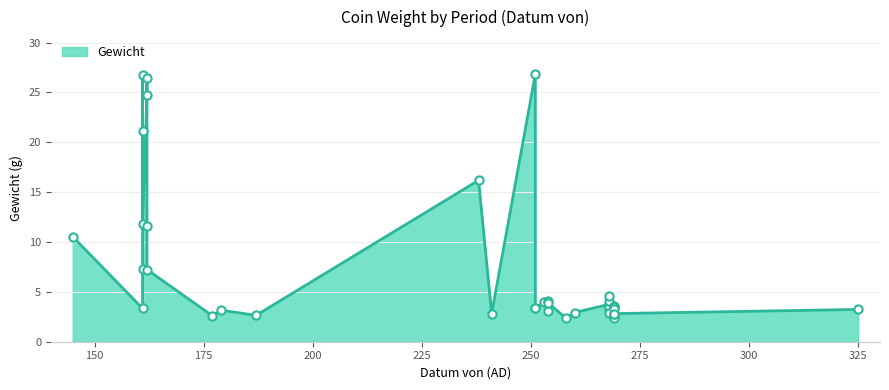

What is the ratio of the value at 254 to the value at 258?

1.7